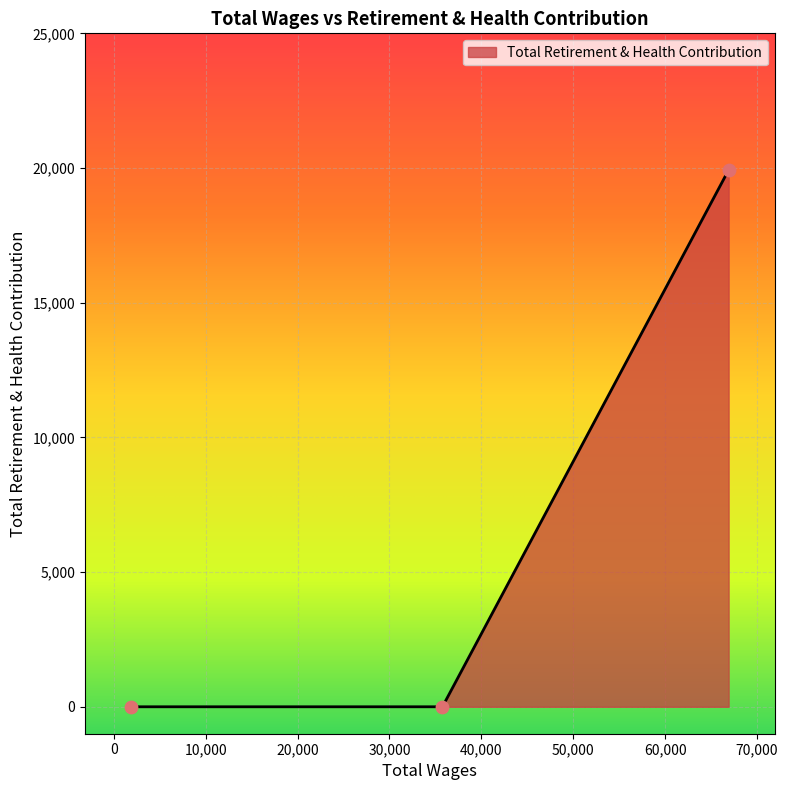

What is the sum of all values?

19927